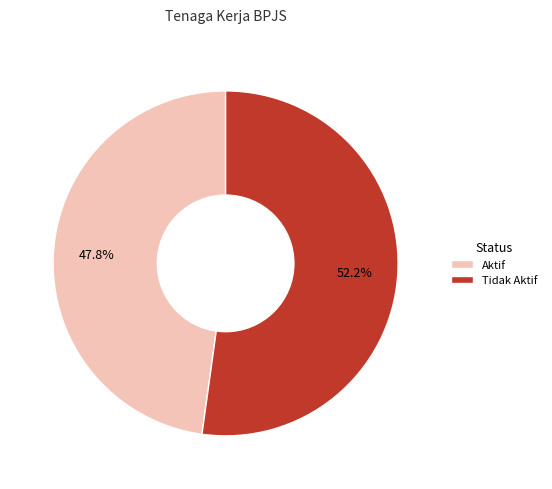

What percentage is the Tidak Aktif slice, to the nearest percent?

52%